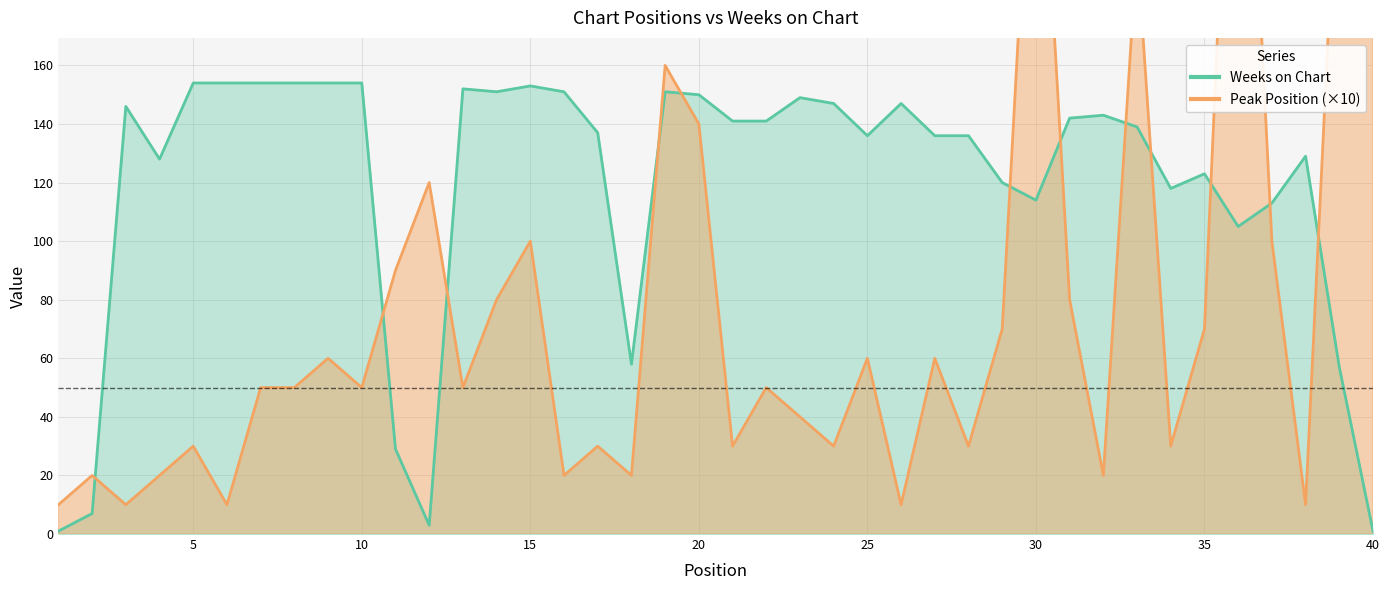

What is the greatest value displayed?

400